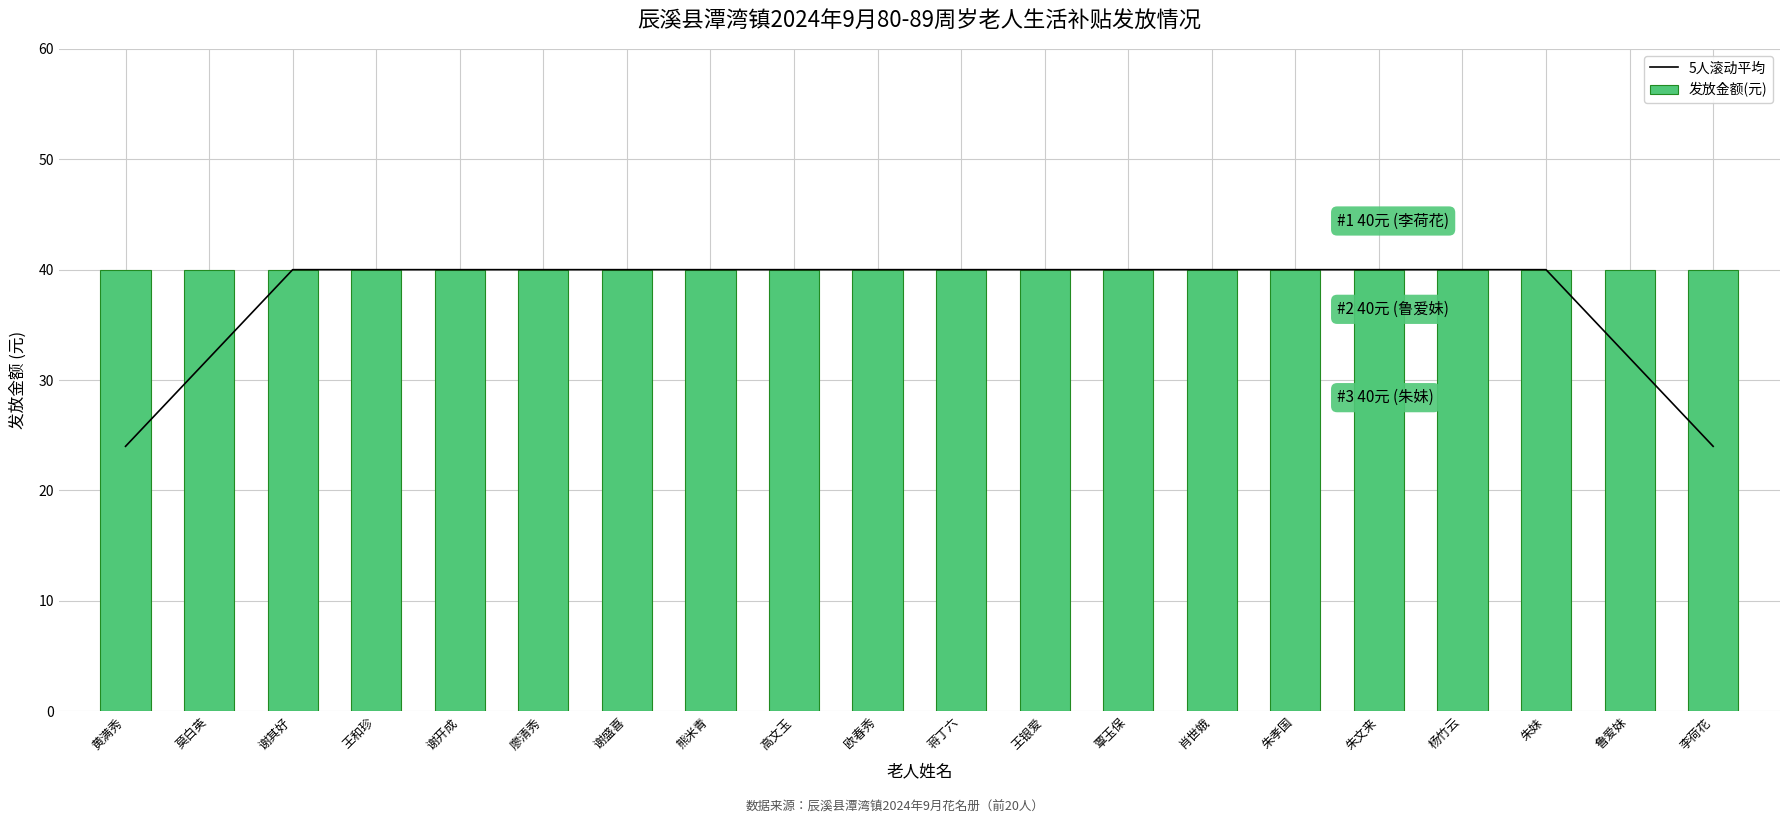

What is the label of the 4th bar from the left?

王和珍